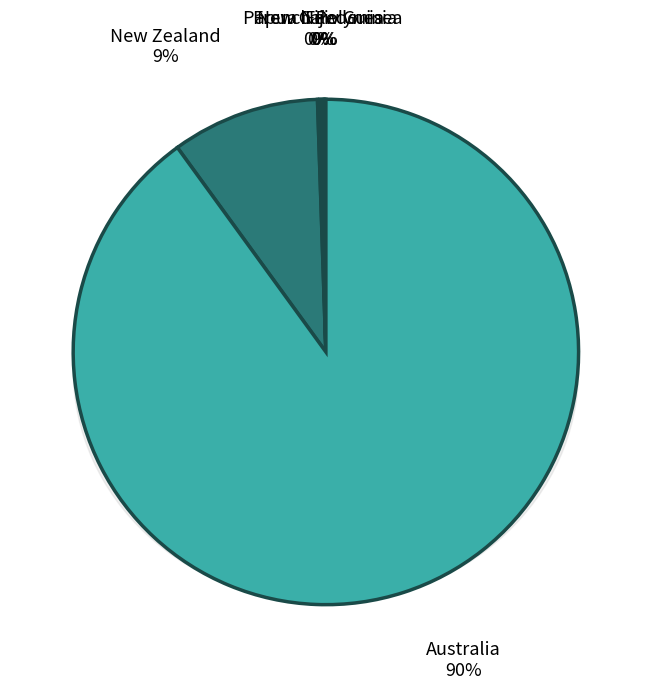

To the nearest percent, what is the difference between the largest and smallest slice percentages?

90%